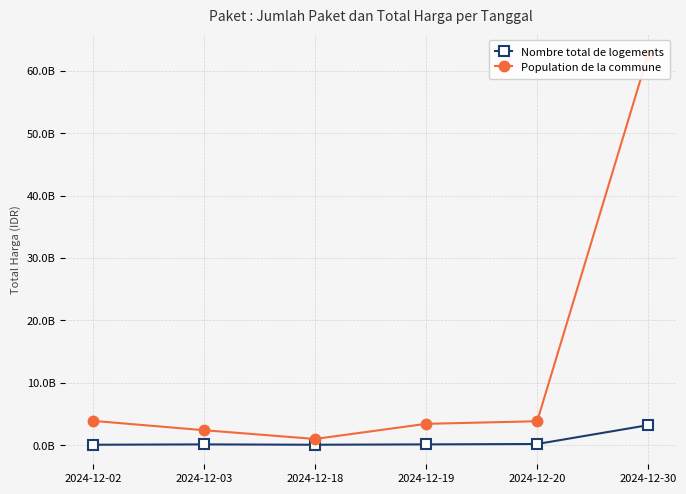

Between 2024-12-18 and 2024-12-20, which is larger?

2024-12-20